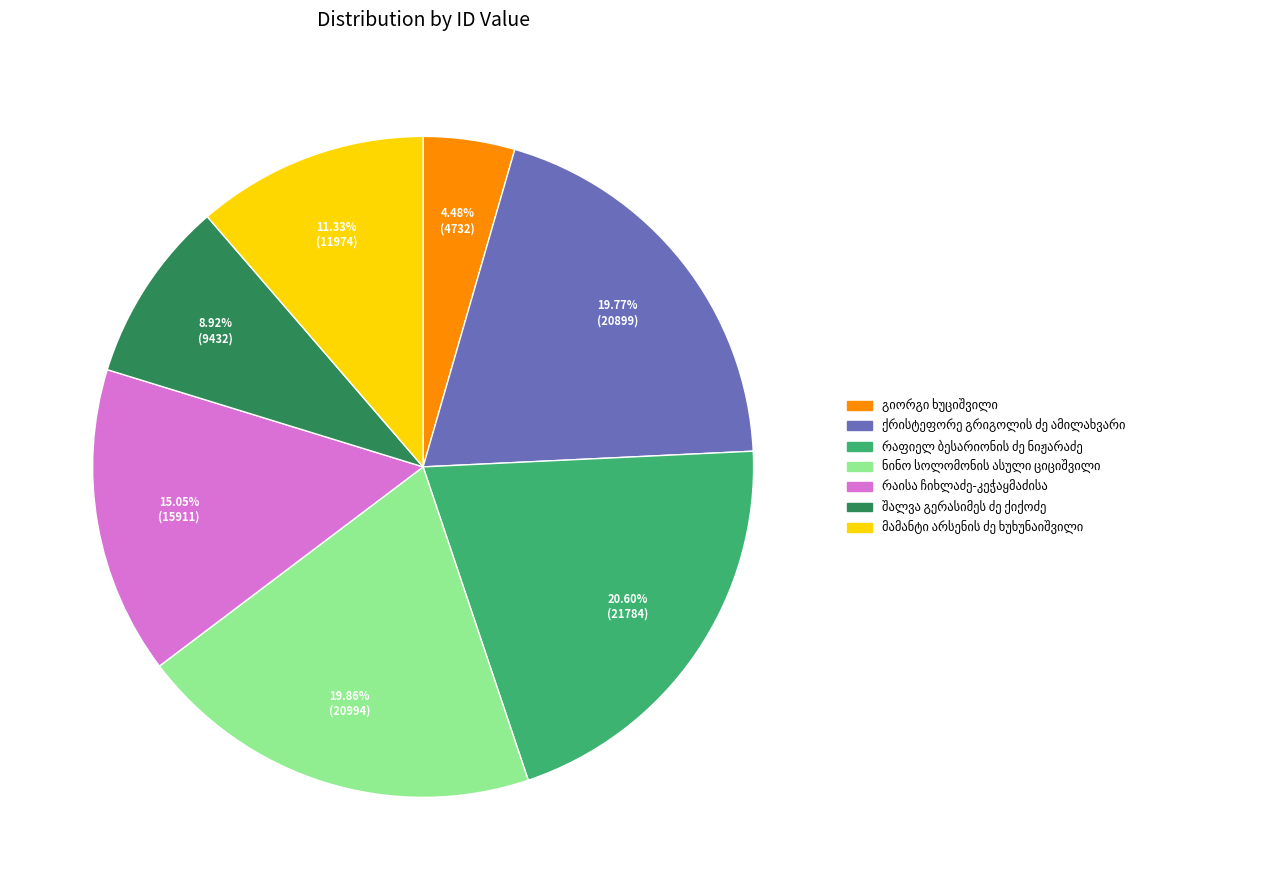

Is there a majority slice in this chart?

No